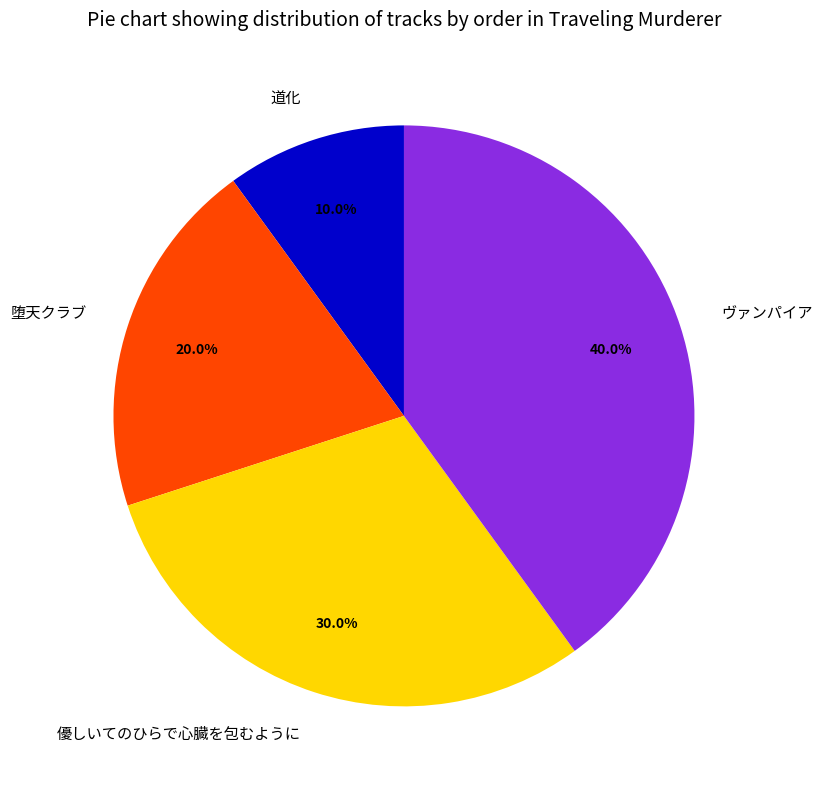

How many slices are in this pie chart?

4